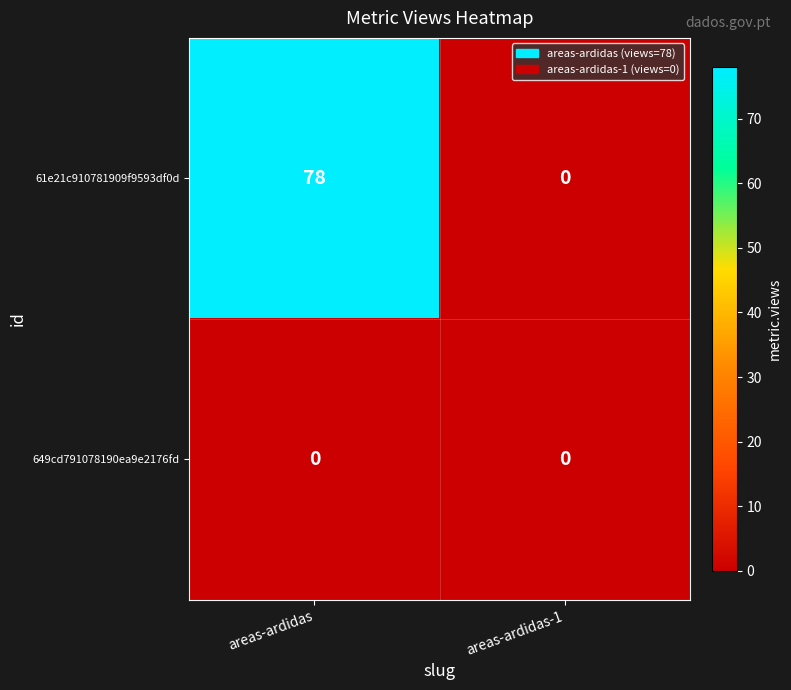

Is it true that 649cd791078190ea9e2176fd equals 0 at areas-ardidas-1?

True